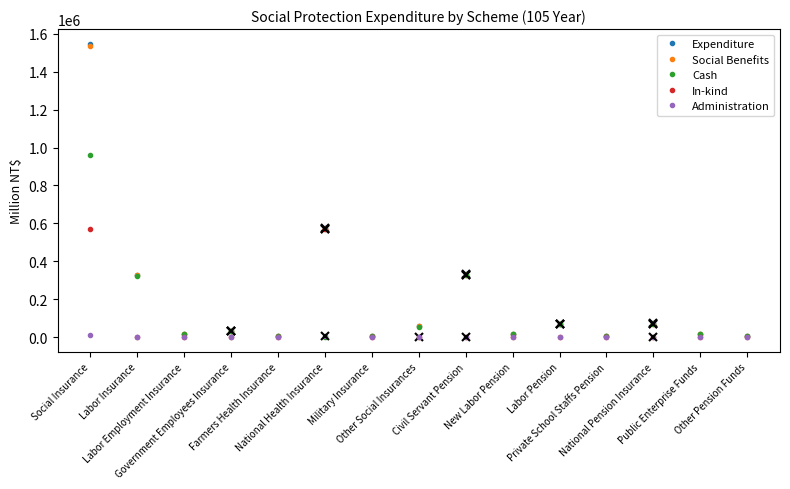

The value of In-kind at Social Insurance is 572786. True or false?

True